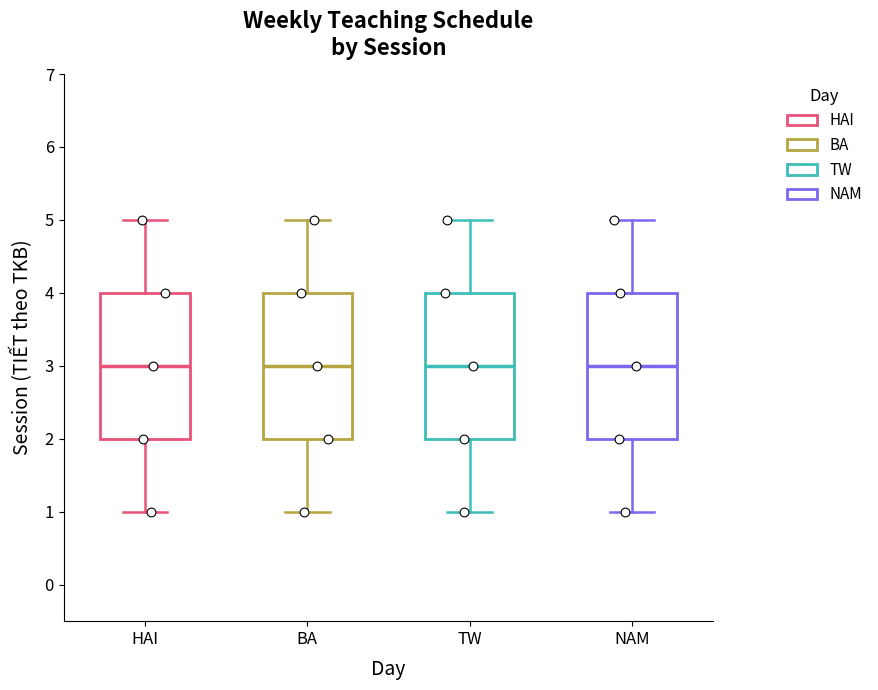

Where is the upper edge of the box for HAI on the y-axis? The values are not printed on the chart, so give them approximately, as read against the axis.

4